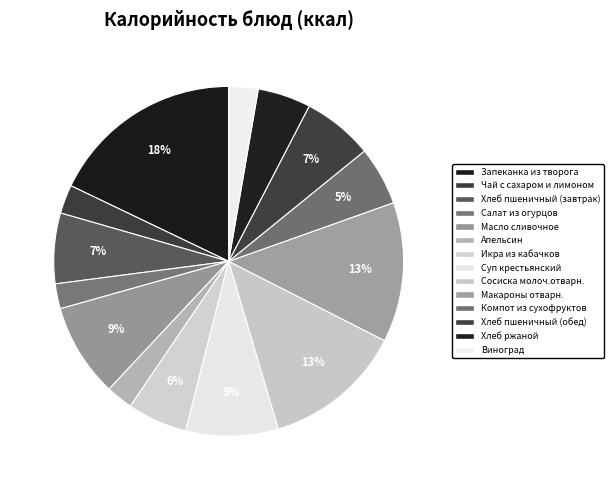

Count the number of slices in the pie.

14